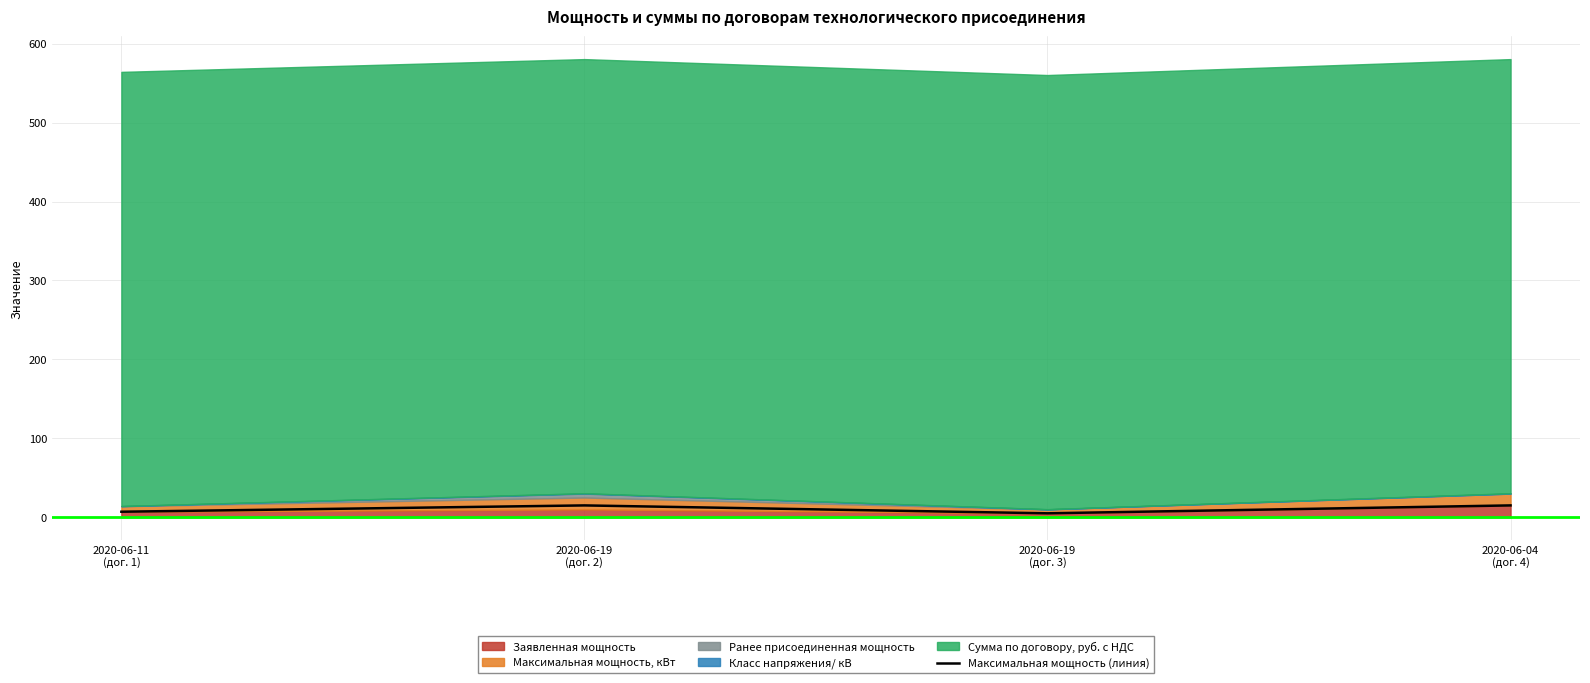

What is the difference between the maximum and minimum values?

10